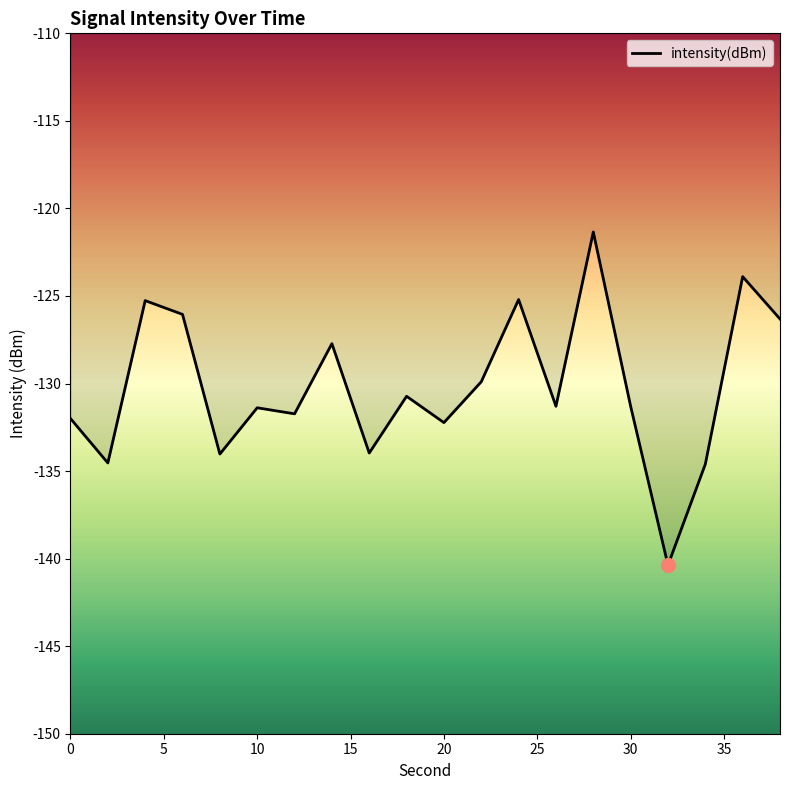

What is the greatest value displayed?

-121.3